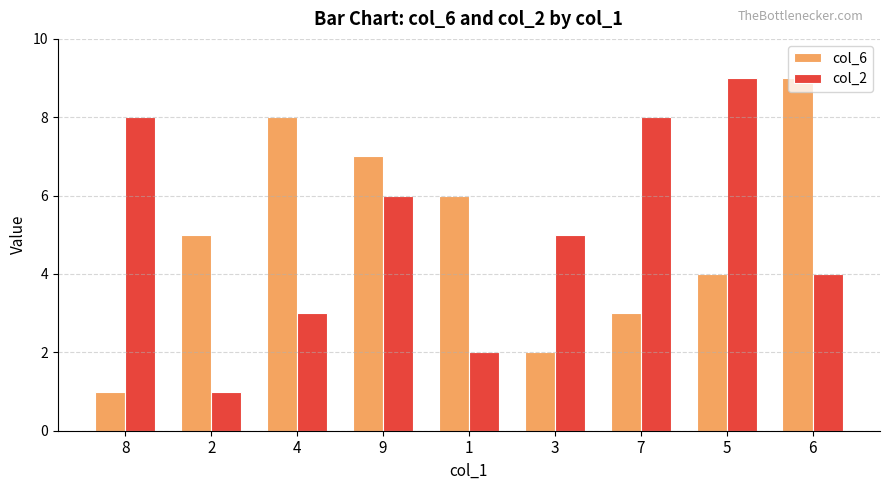

How many bars are there in total?

18